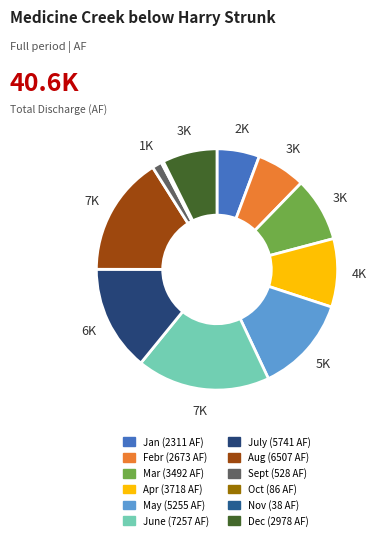

Count the number of slices in the pie.

12